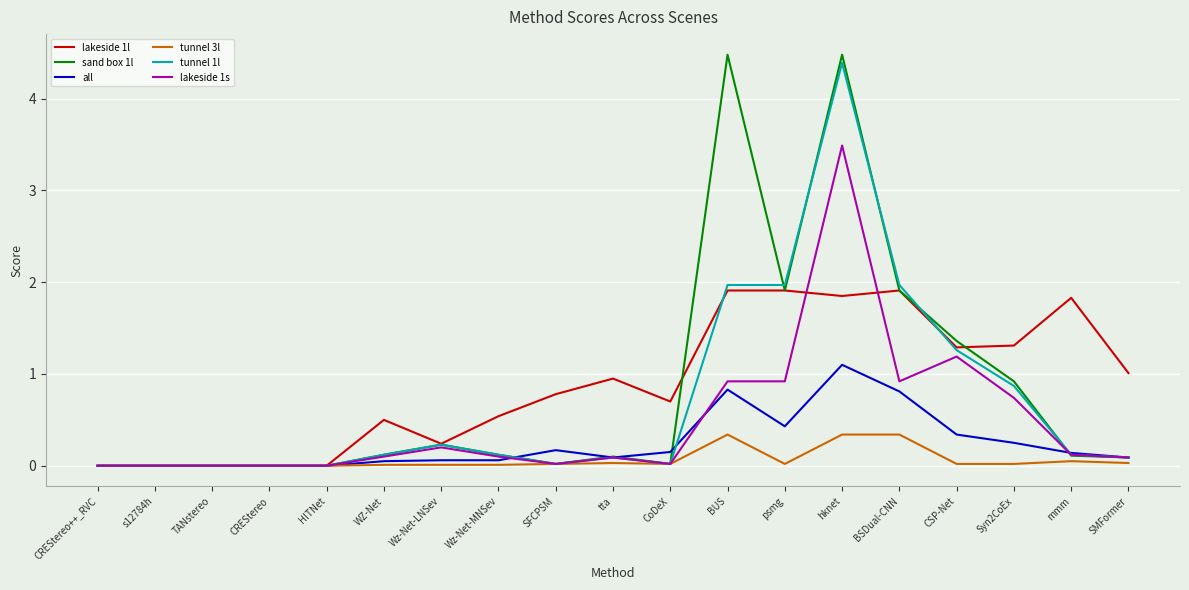

How many series are shown in this chart?

6